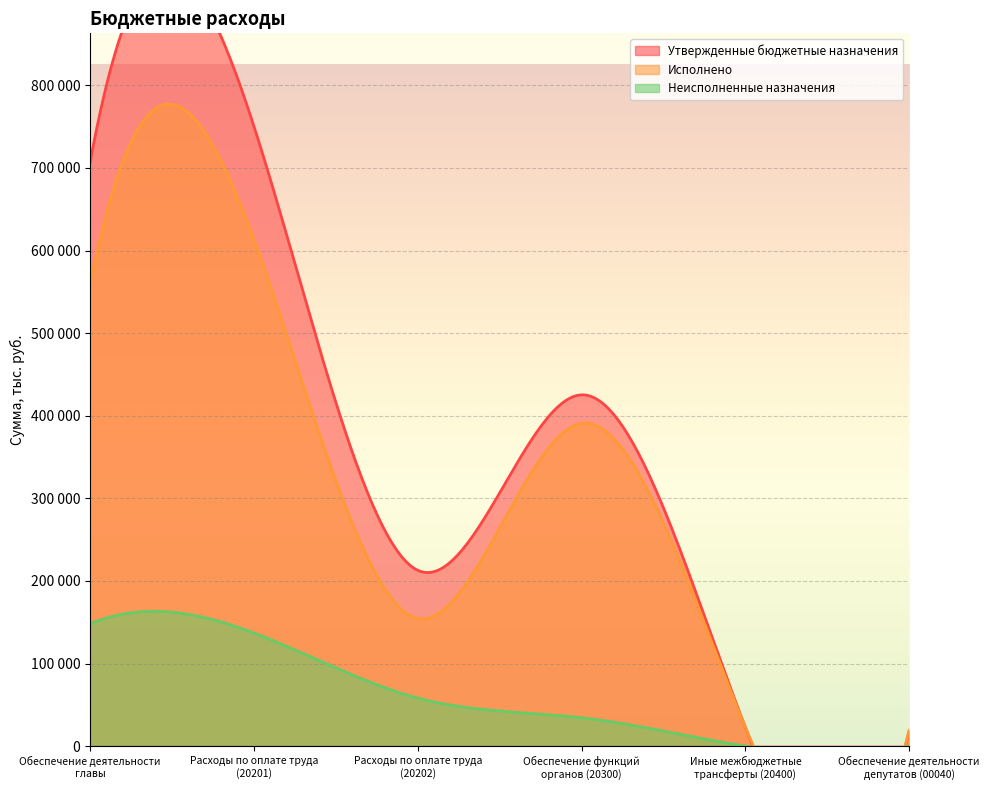

Which series has the largest total across all categories?

Утвержденные бюджетные назначения